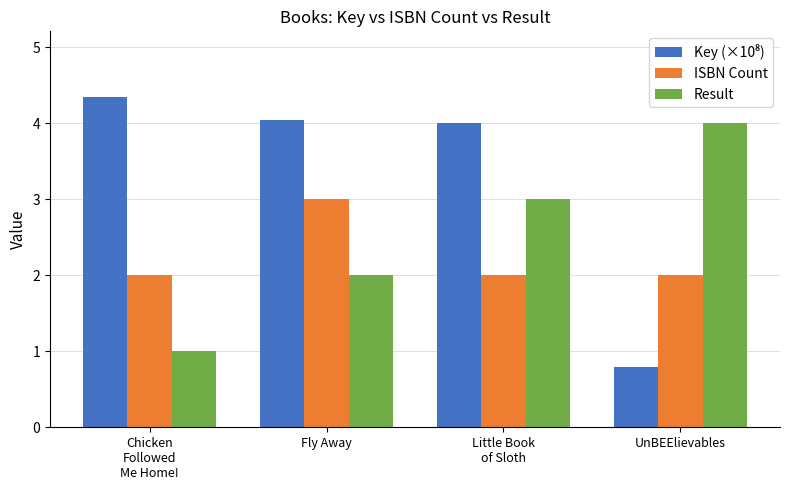

What is the minimum value for Result?

1.0